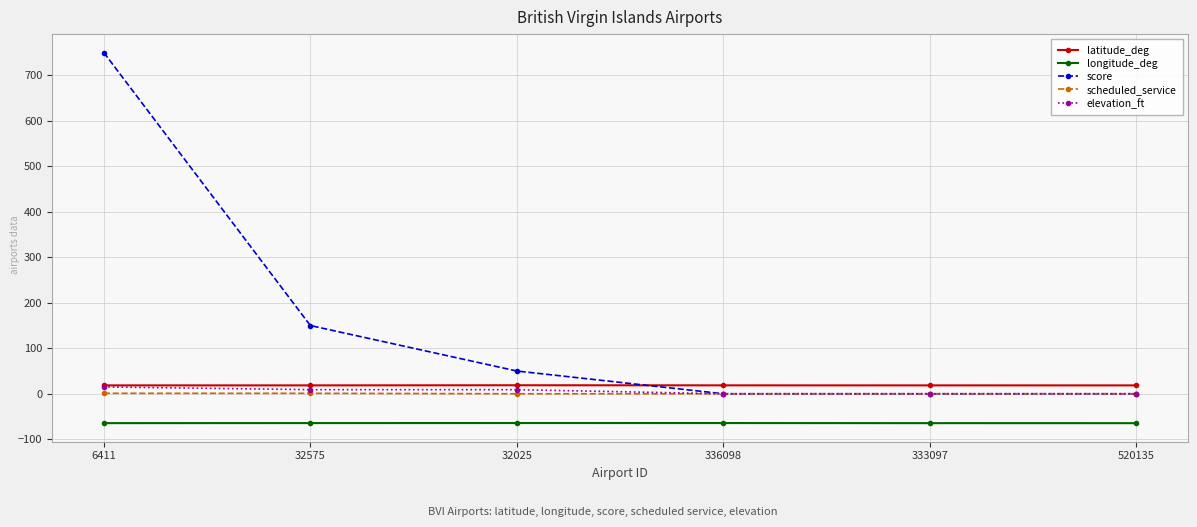

True or false: score has more than 2 interior local peaks.

False